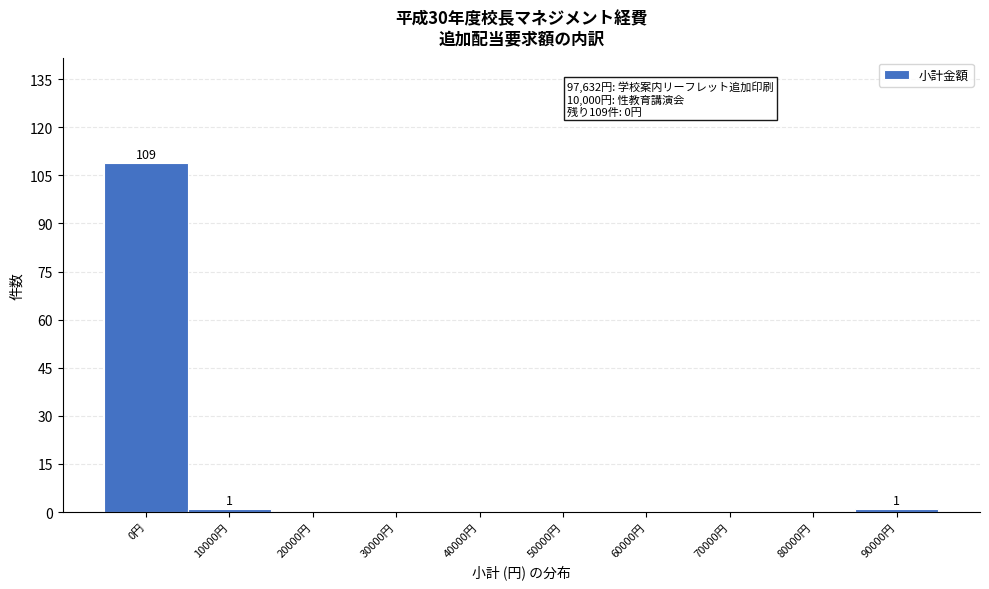

Reading right to left, what are all the values shown in this chart?

90000円=1	80000円=0	70000円=0	60000円=0	50000円=0	40000円=0	30000円=0	20000円=0	10000円=1	0円=109